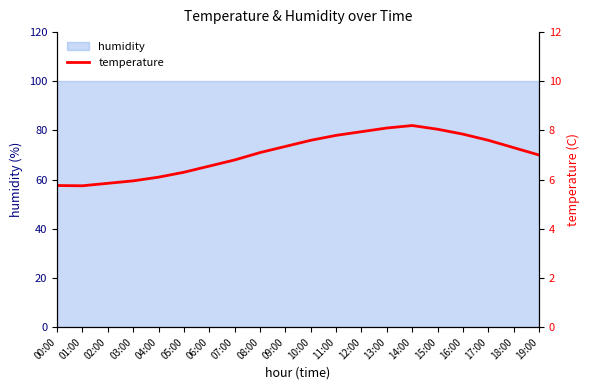

The value at 06:00 is 2.6. True or false?

False